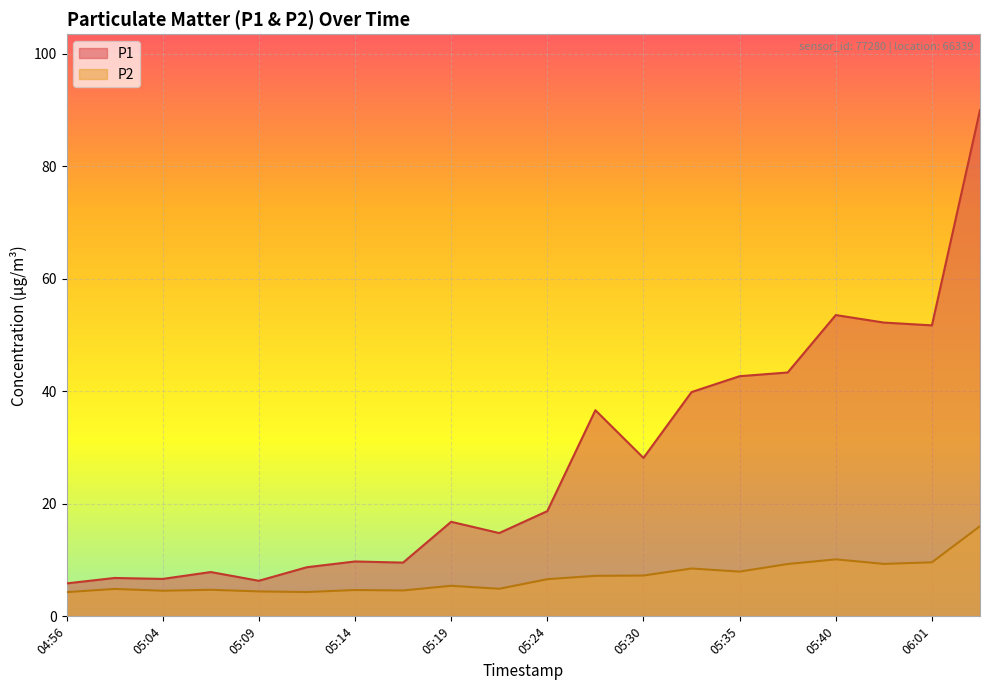

At 05:12, list the series in order from smallest to largest.

P2, P1